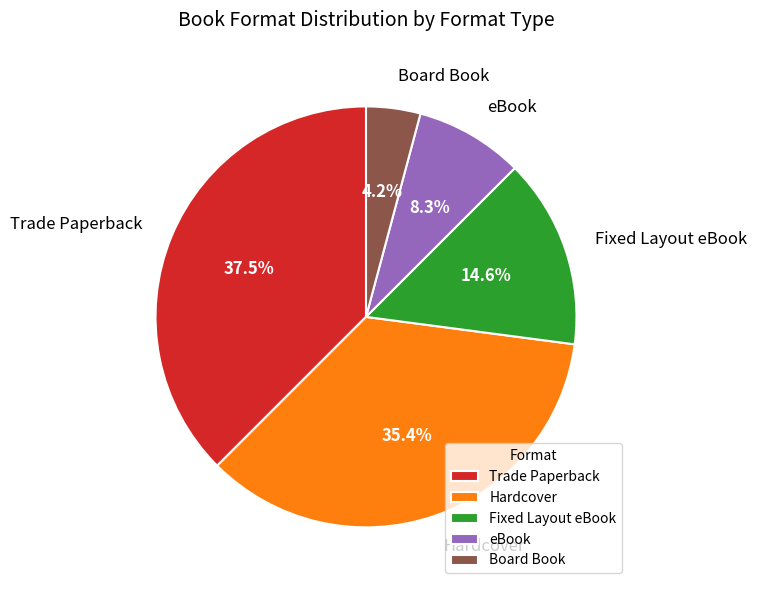

To the nearest percent, what is the average slice percentage?

20%